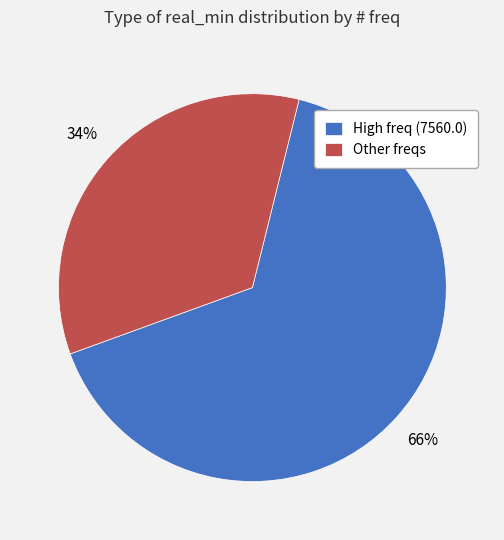

Combined, do Other freqs and High freq (7560.0) account for over 50%?

Yes